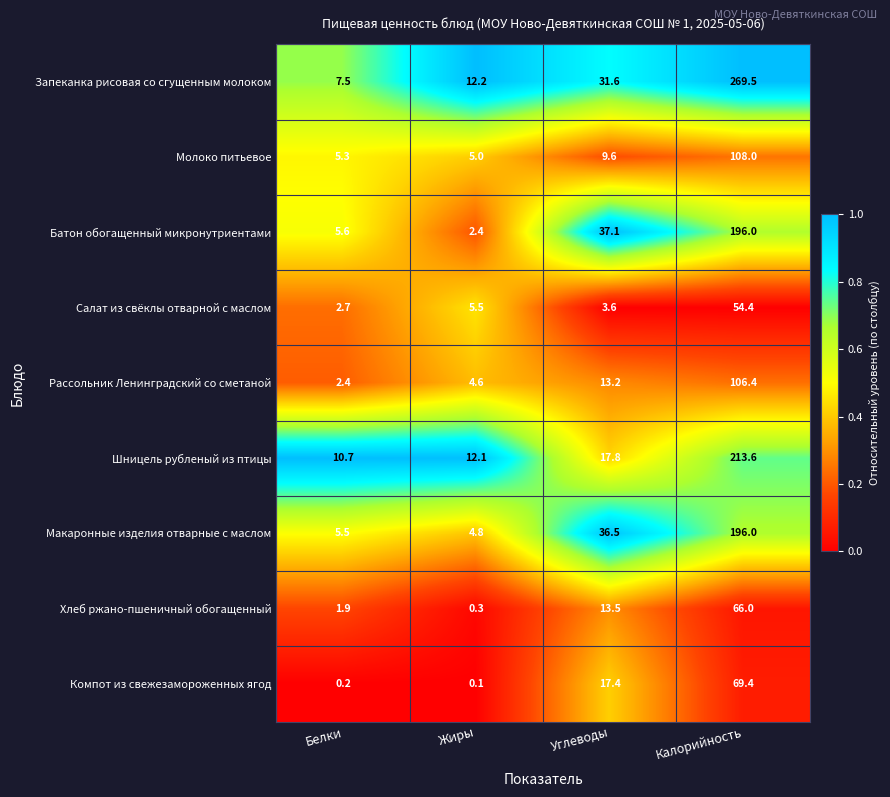

What is the sum of the Молоко питьевое values at Калорийность and Белки?

113.3